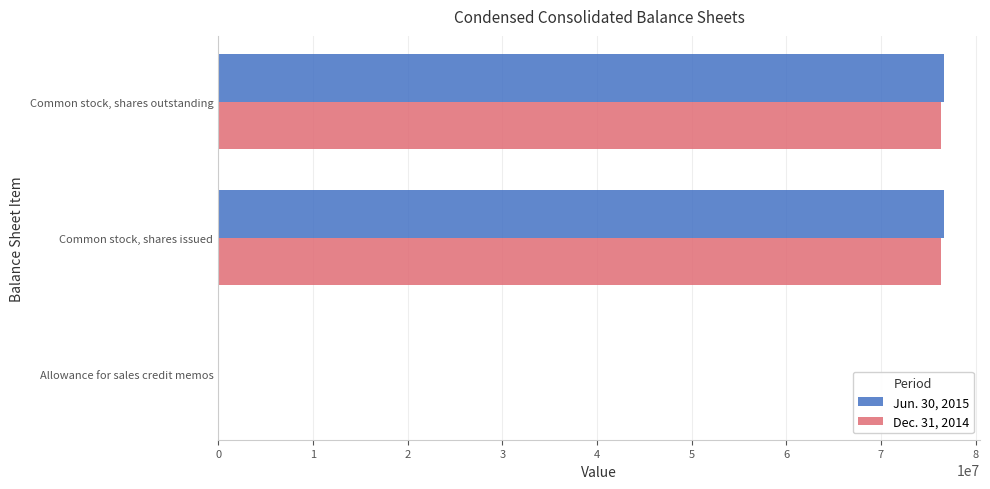

Which series has the widest spread of values?

Jun. 30, 2015